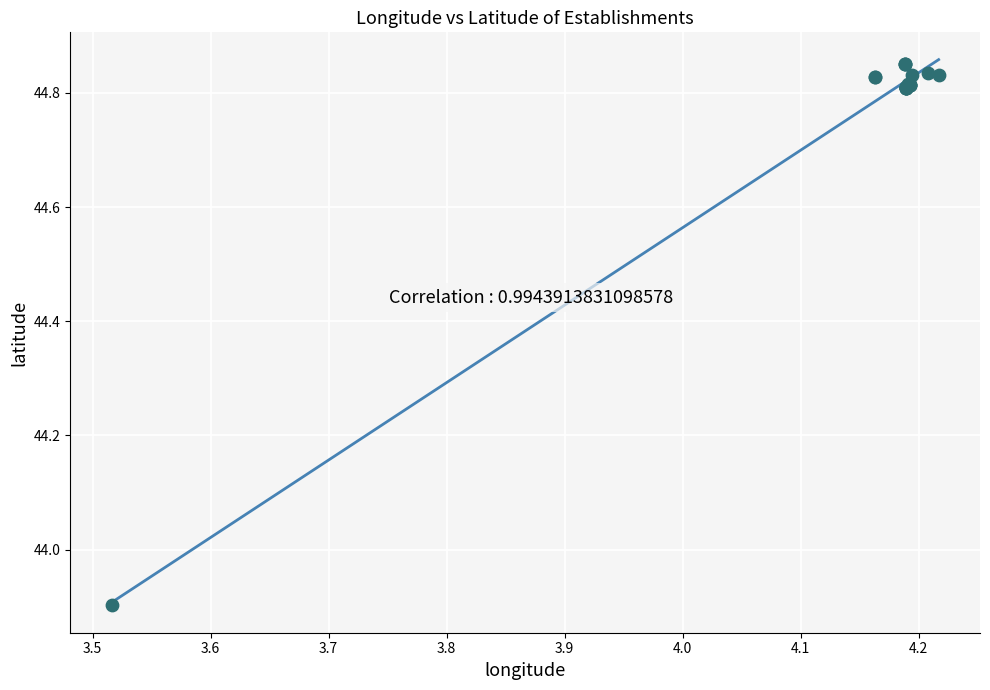

What Y value in the scatter plot is closest to 44?

43.9